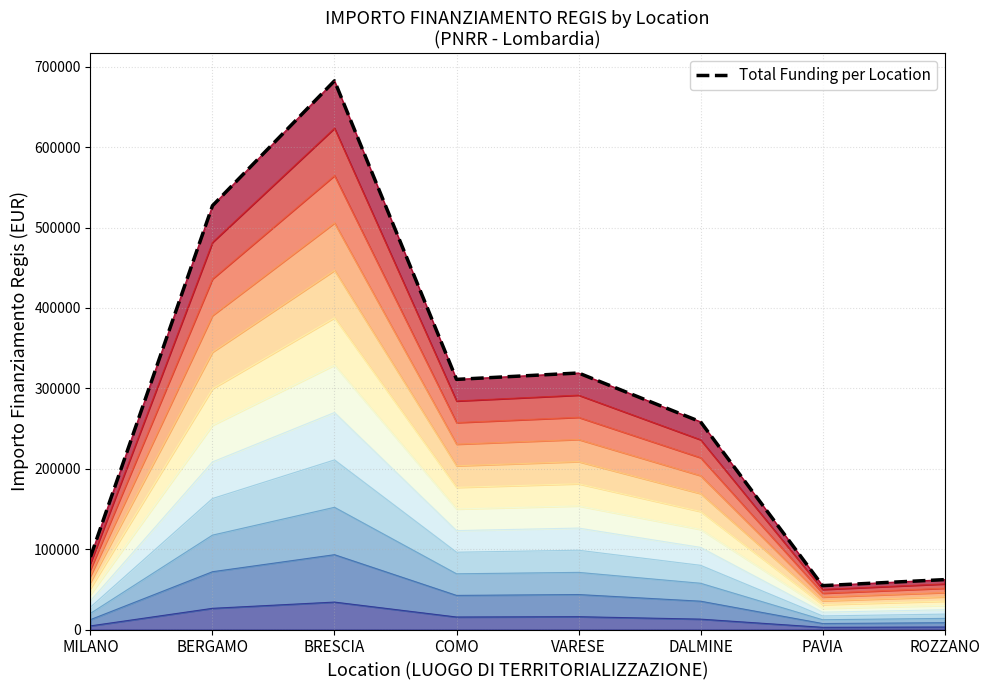

What is the sum of the values at COMO and BRESCIA?

993639.4